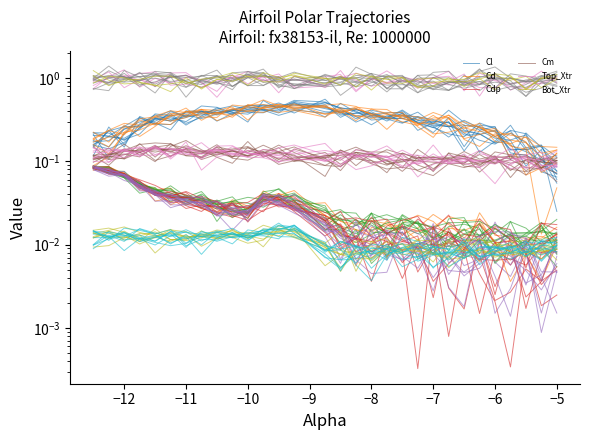

What is the maximum value shown in the chart?

1.2